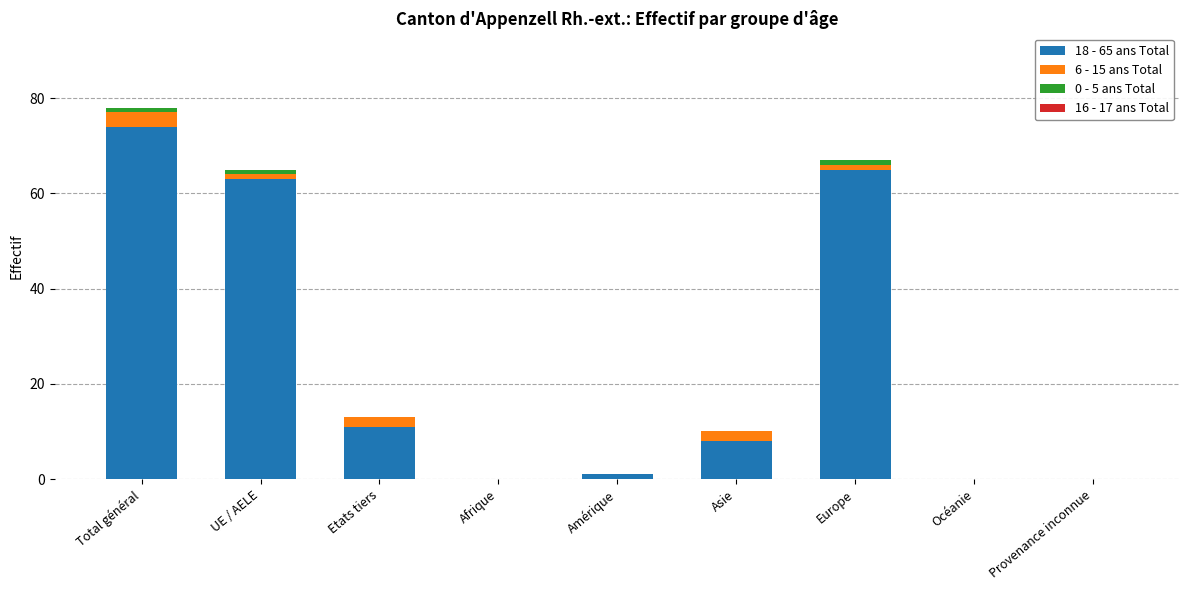

At which category is the sum across all series the highest?

Total général